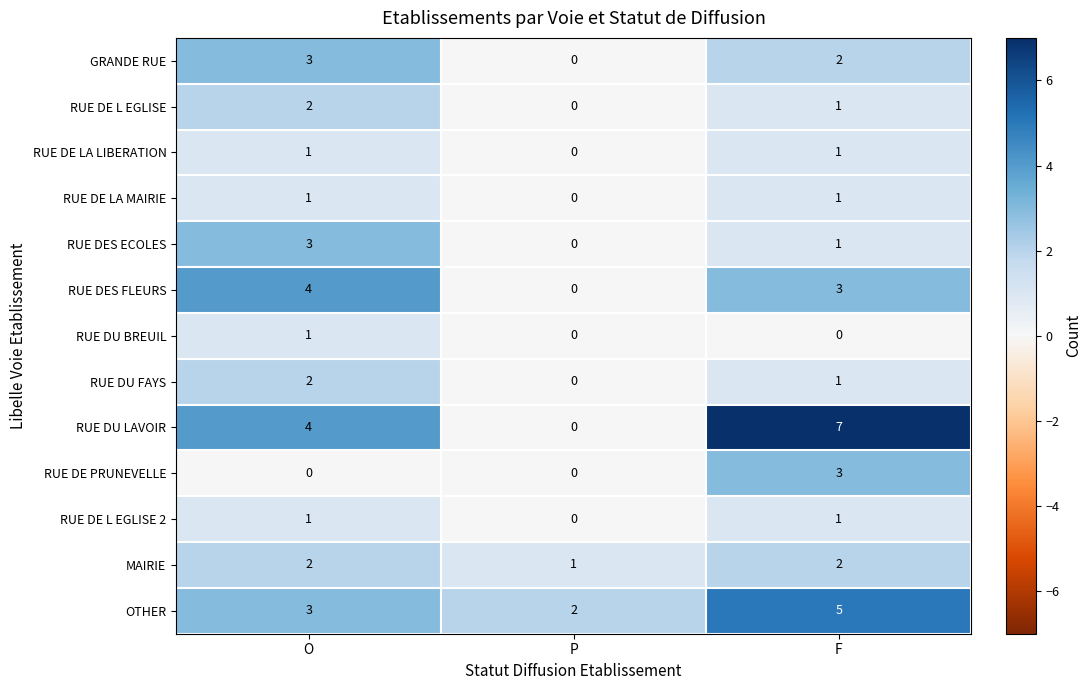

Which series changed the most between P and F?

RUE DU LAVOIR